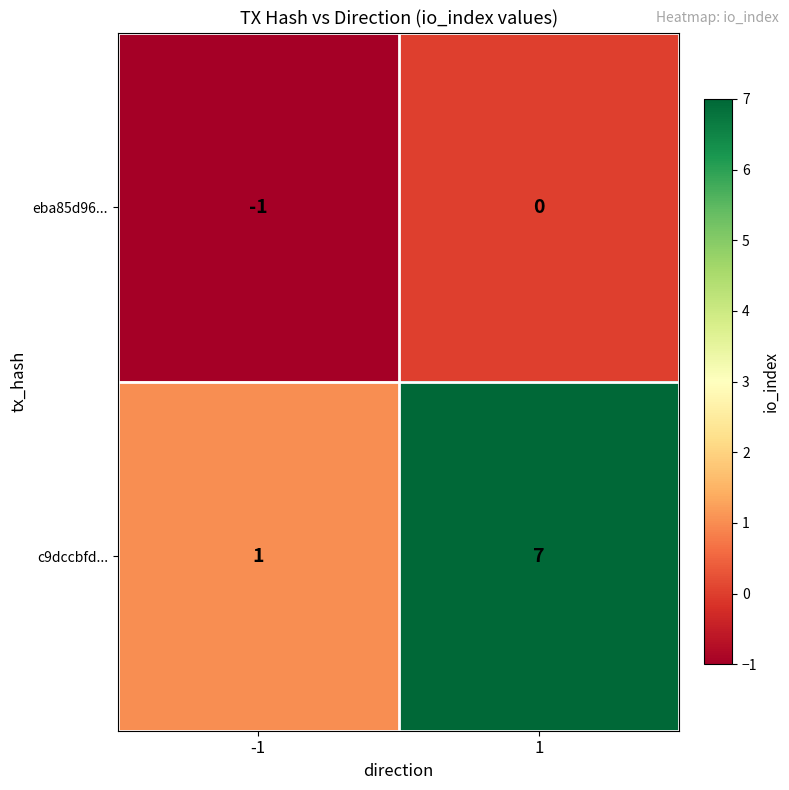

What is the sum of all c9dccbfd... values?

8